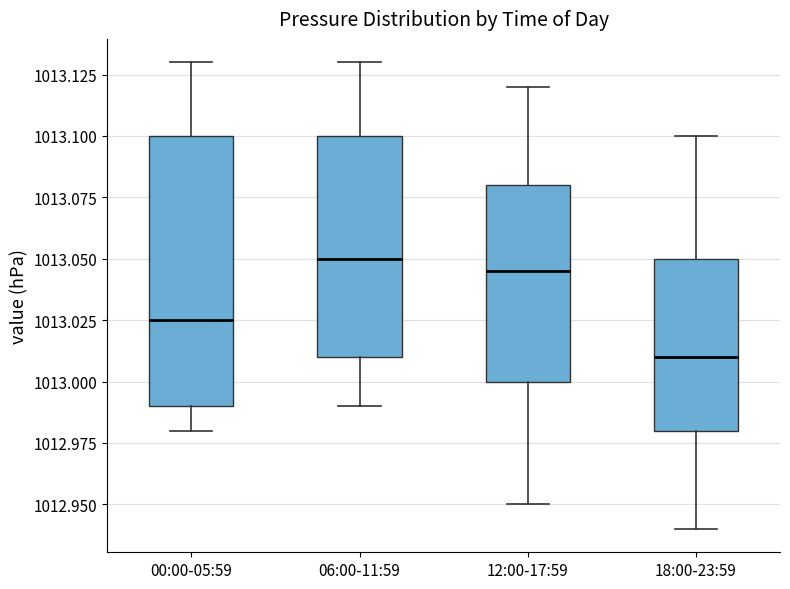

Which box has the lowest median line?

18:00-23:59